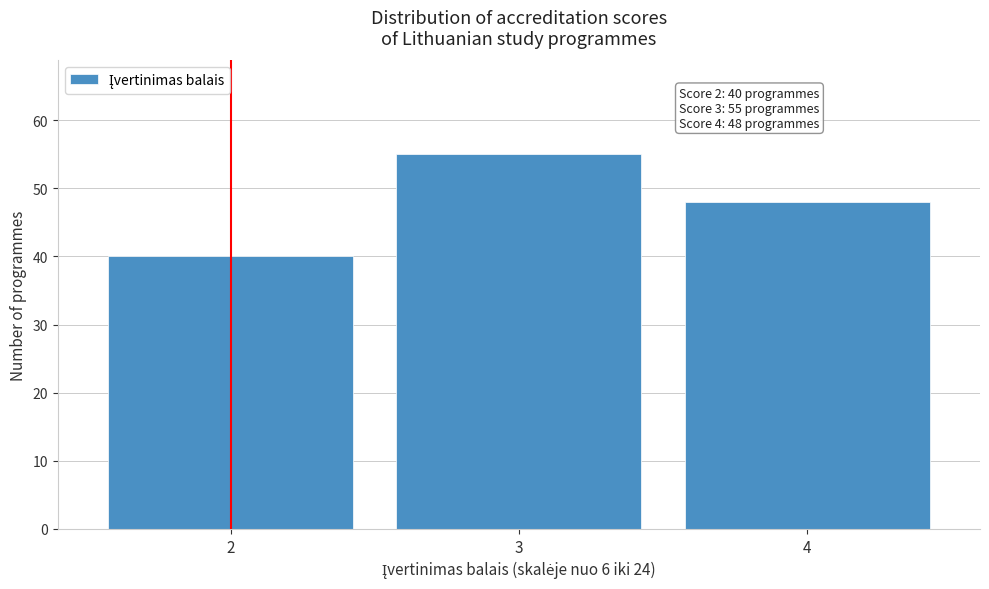

Reading left to right, what are all the values shown in this chart?

2=40	3=55	4=48